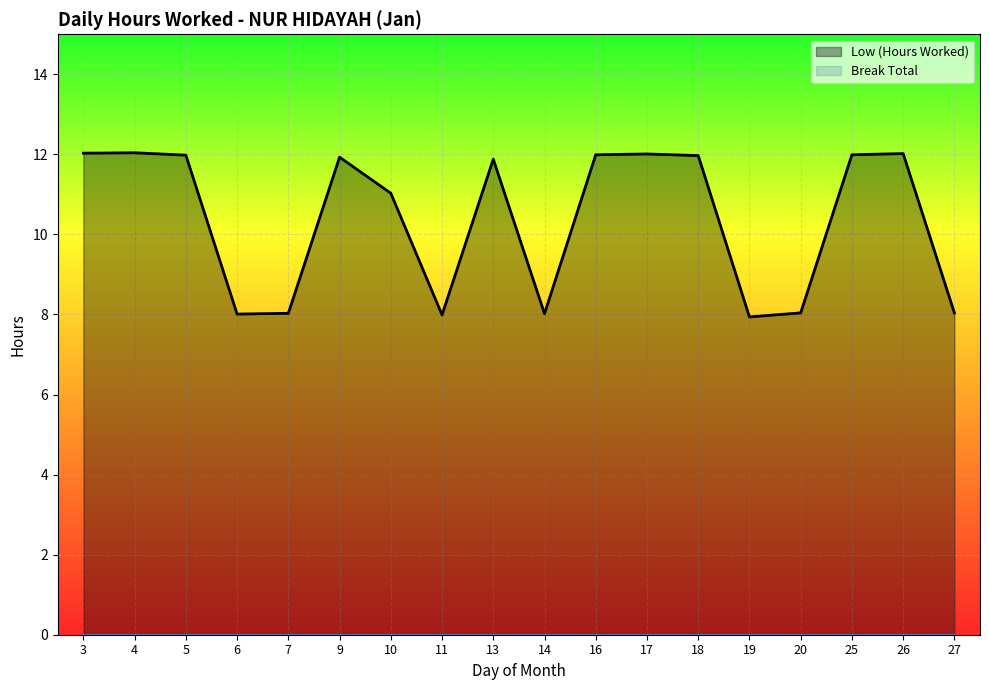

Reading left to right, extract all data points from this chart.

Low (Hours Worked): 12.0	12.0	12.0	8.0	8.0	11.9	11.0	8.0	11.9	8.0	12.0	12.0	12.0	7.9	8.0	12.0	12.0	8.0
Break Total: 0.0	0.0	0.0	0.0	0.0	0.0	0.0	0.0	0.0	0.0	0.0	0.0	0.0	0.0	0.0	0.0	0.0	0.0